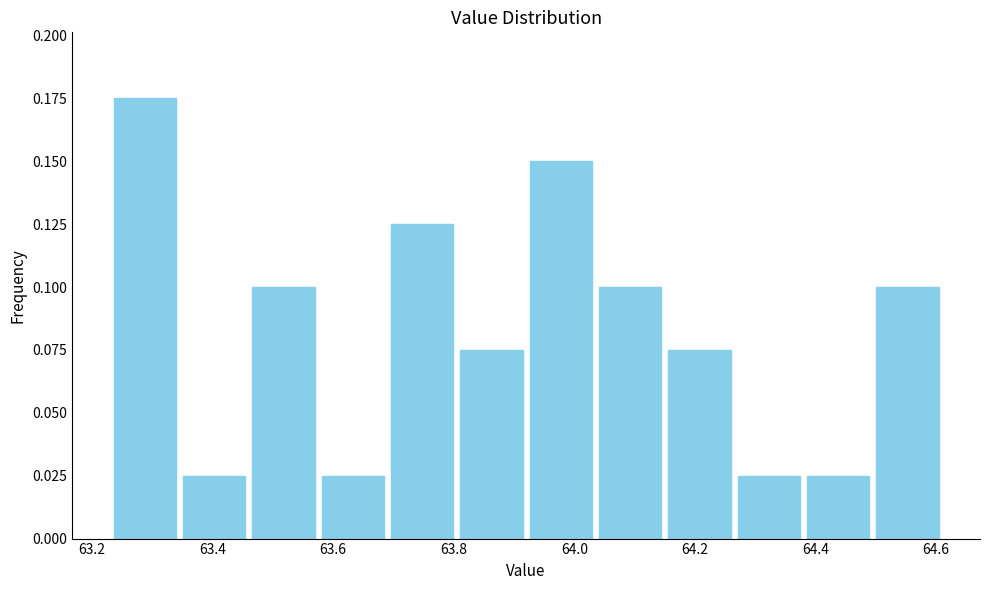

Over which range of the x-axis is the bar tallest?

63.230 to 63.345